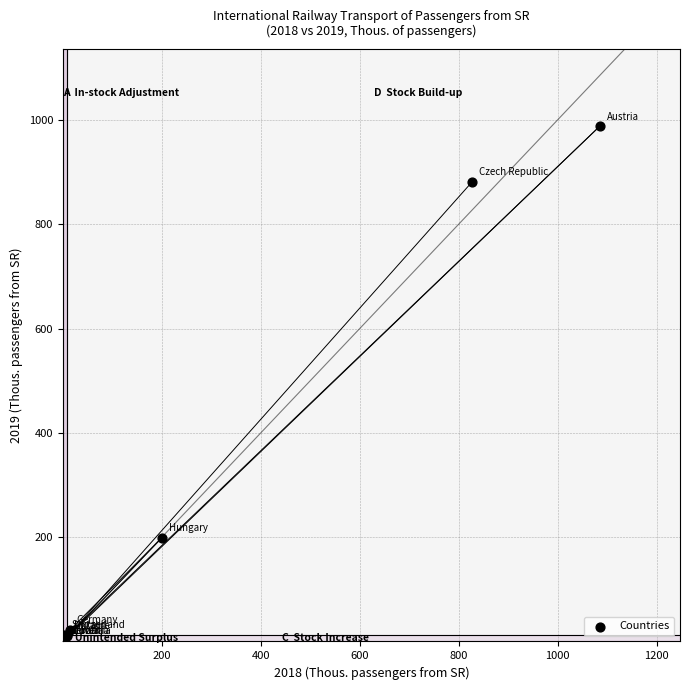

What Y value in the scatter plot is closest to 493?

198.5